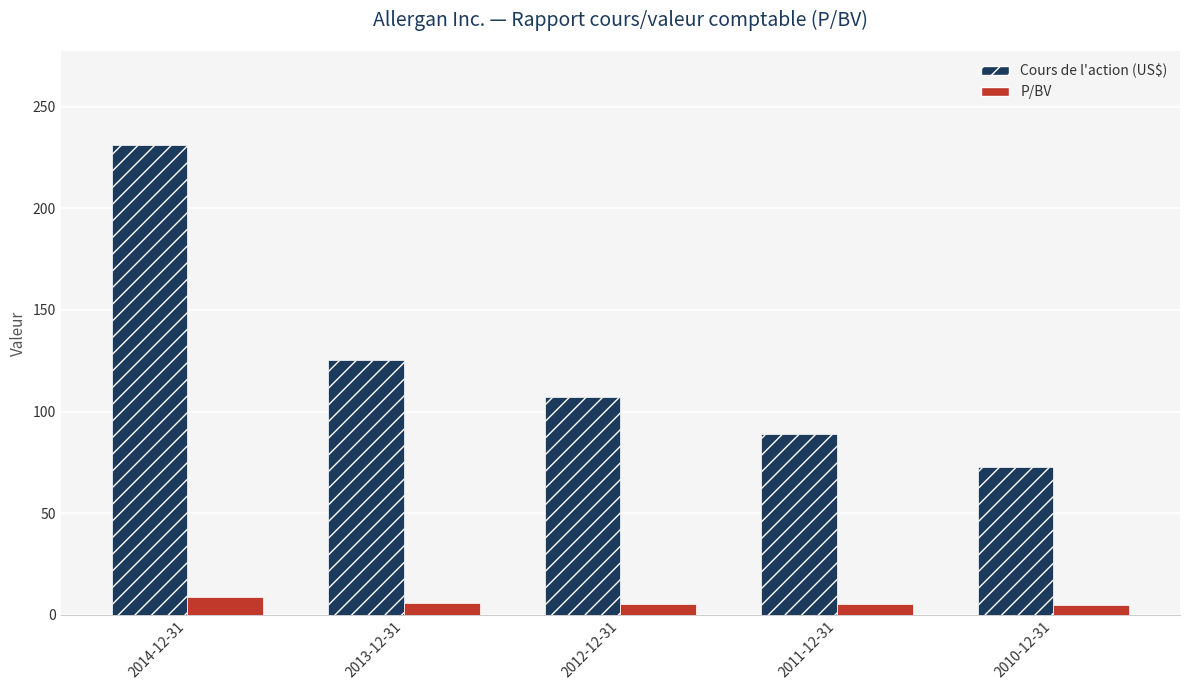

List the series in order of their overall mean, lowest first.

P/BV, Cours de l'action (US$)